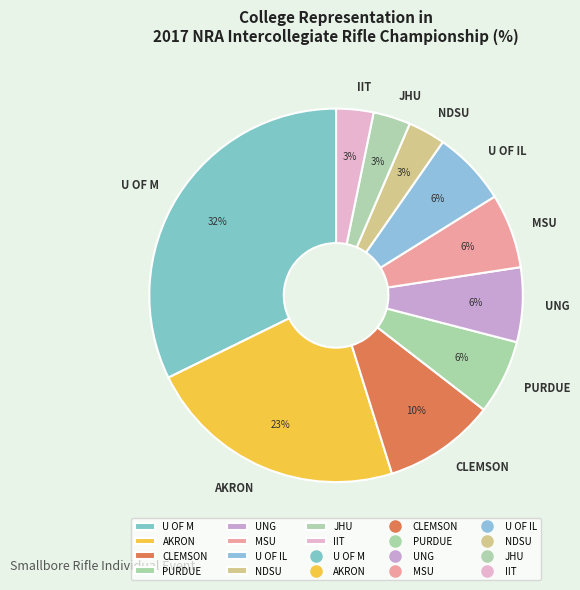

What percentage is the UNG slice, to the nearest percent?

6%